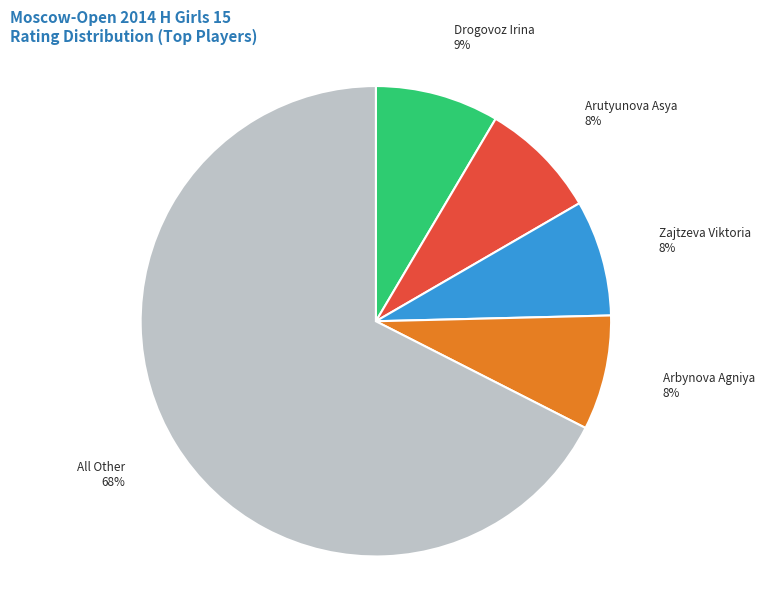

To the nearest percent, what percentage of the pie is Drogovoz Irina?

9%